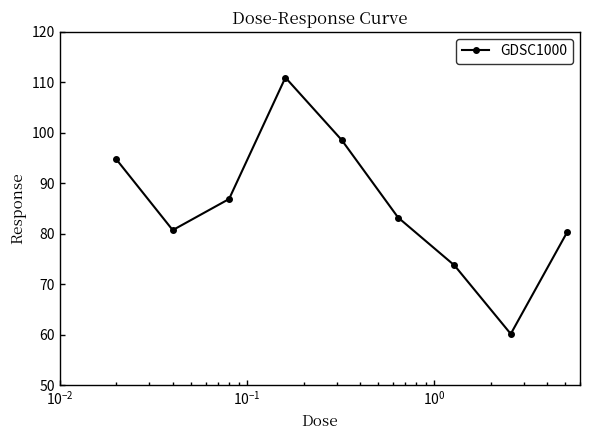

How many interior local valleys (lower than both neighbors) does the data have?

2